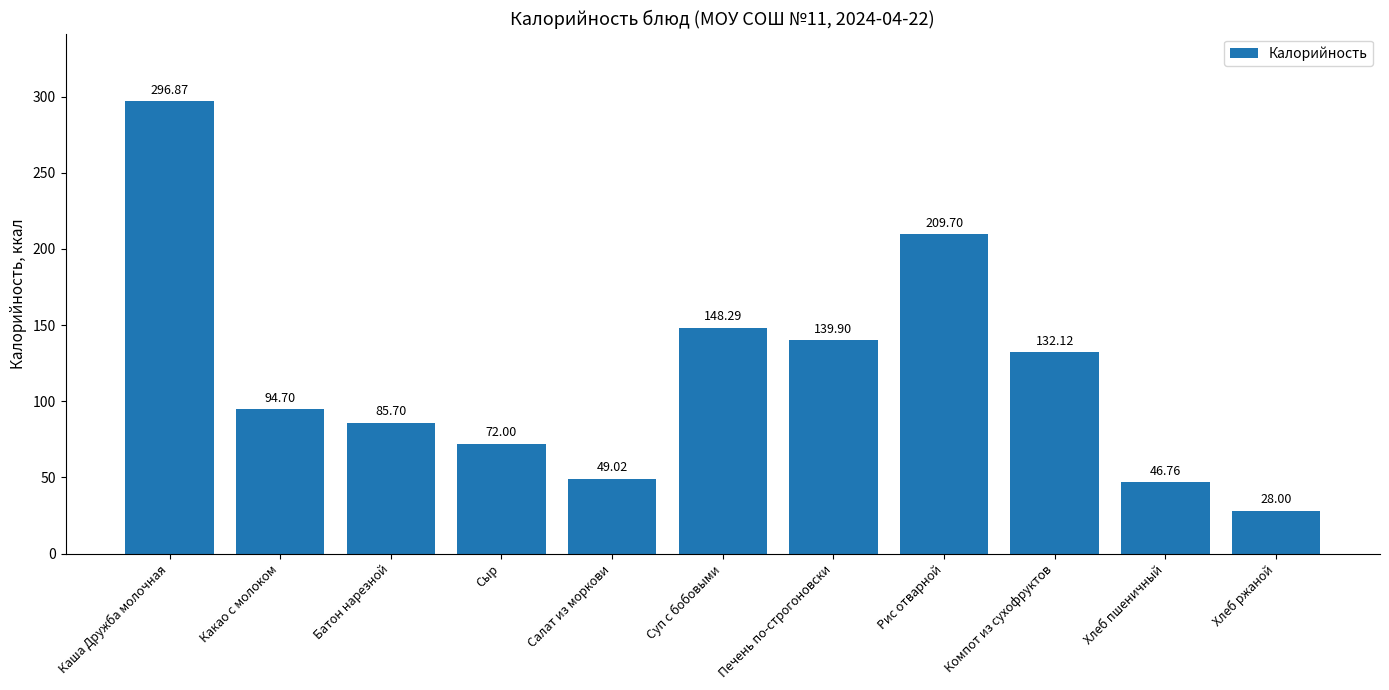

The chart shows a value of 296.9 at Каша Дружба молочная. True or false?

True